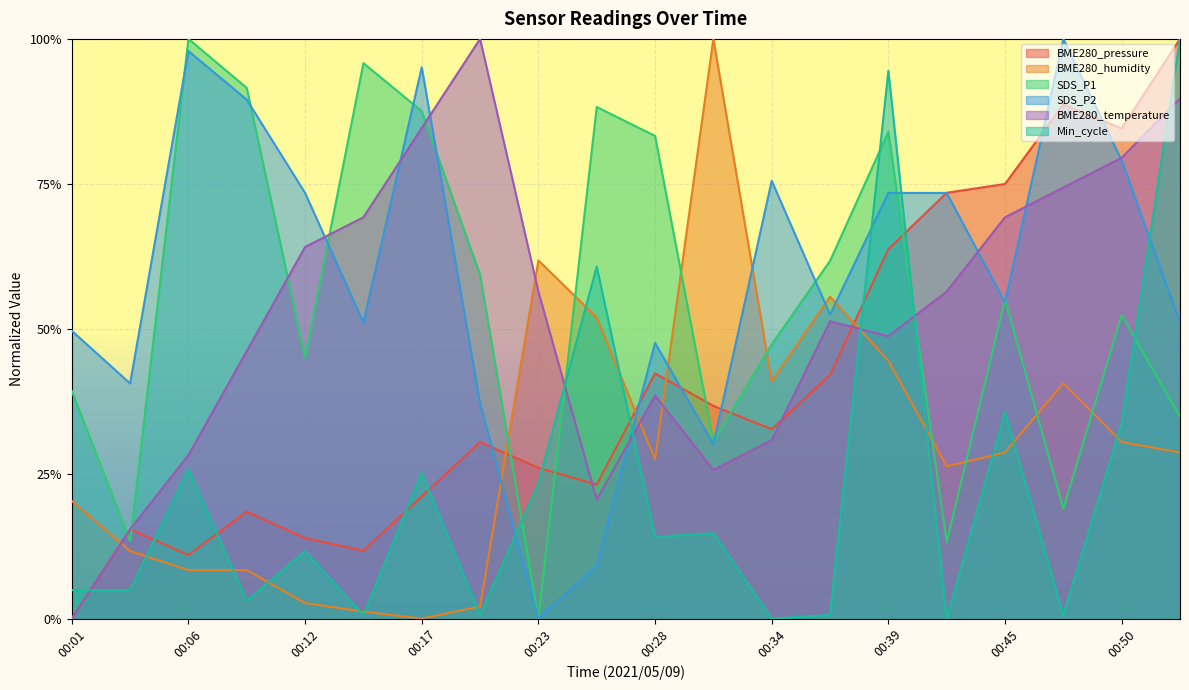

What is the sum of all BME280_pressure values?

8.1